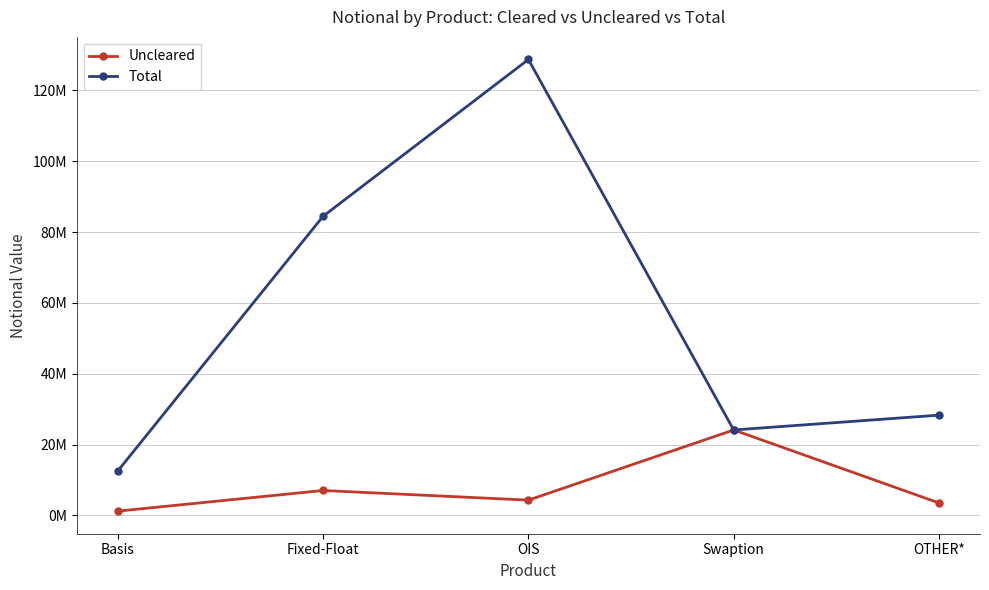

What are all the series names shown in the legend?

Uncleared, Total